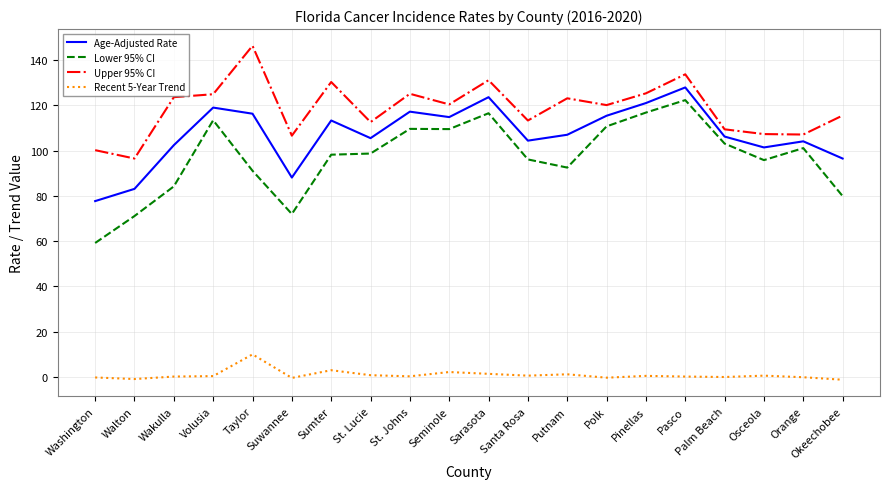

True or false: Recent 5-Year Trend has more than 1 points higher than both neighbors.

True